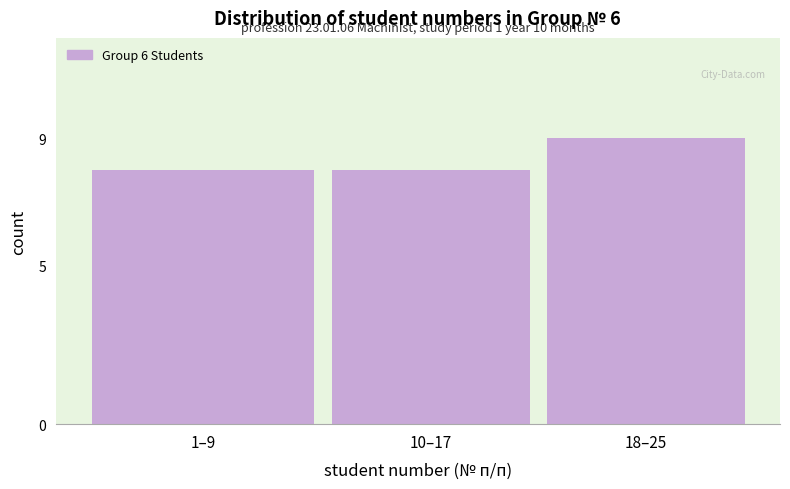

Reading left to right, transcribe all the data shown in this chart.

1–9=8	10–17=8	18–25=9